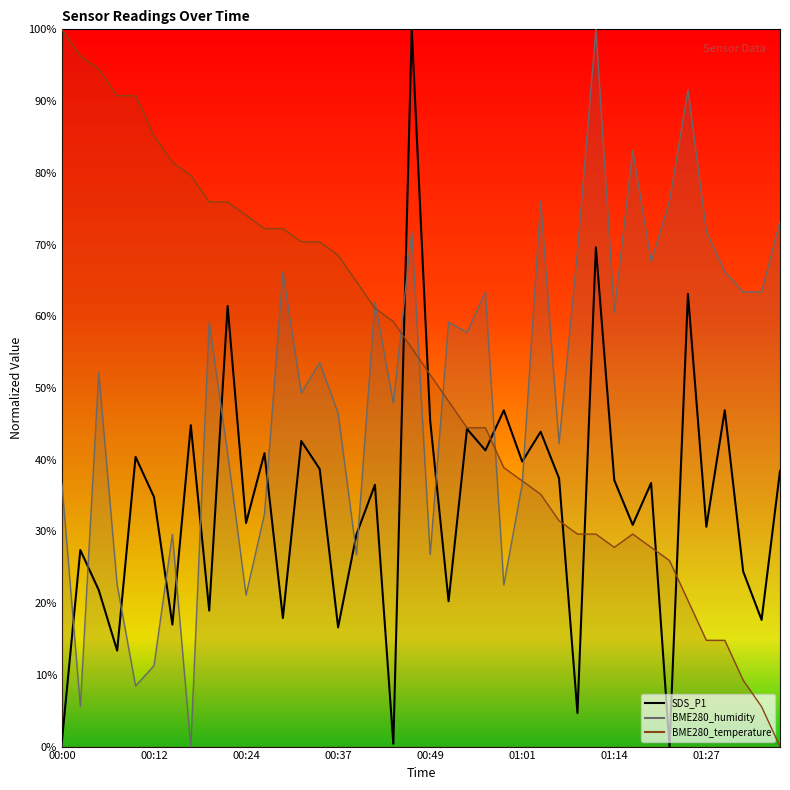

Rank the categories by BME280_humidity value from lowest to highest.

00:17, 00:02, 00:10, 00:12, 00:24, 00:07, 00:59, 00:39, 00:49, 00:15, 00:27, 00:00, 01:01, 00:22, 01:07, 00:37, 00:44, 00:32, 00:05, 00:34, 00:54, 00:19, 00:52, 01:14, 00:42, 00:57, 01:32, 01:35, 00:29, 01:30, 01:19, 01:09, 00:47, 01:27, 01:37, 01:04, 01:22, 01:17, 01:25, 01:12